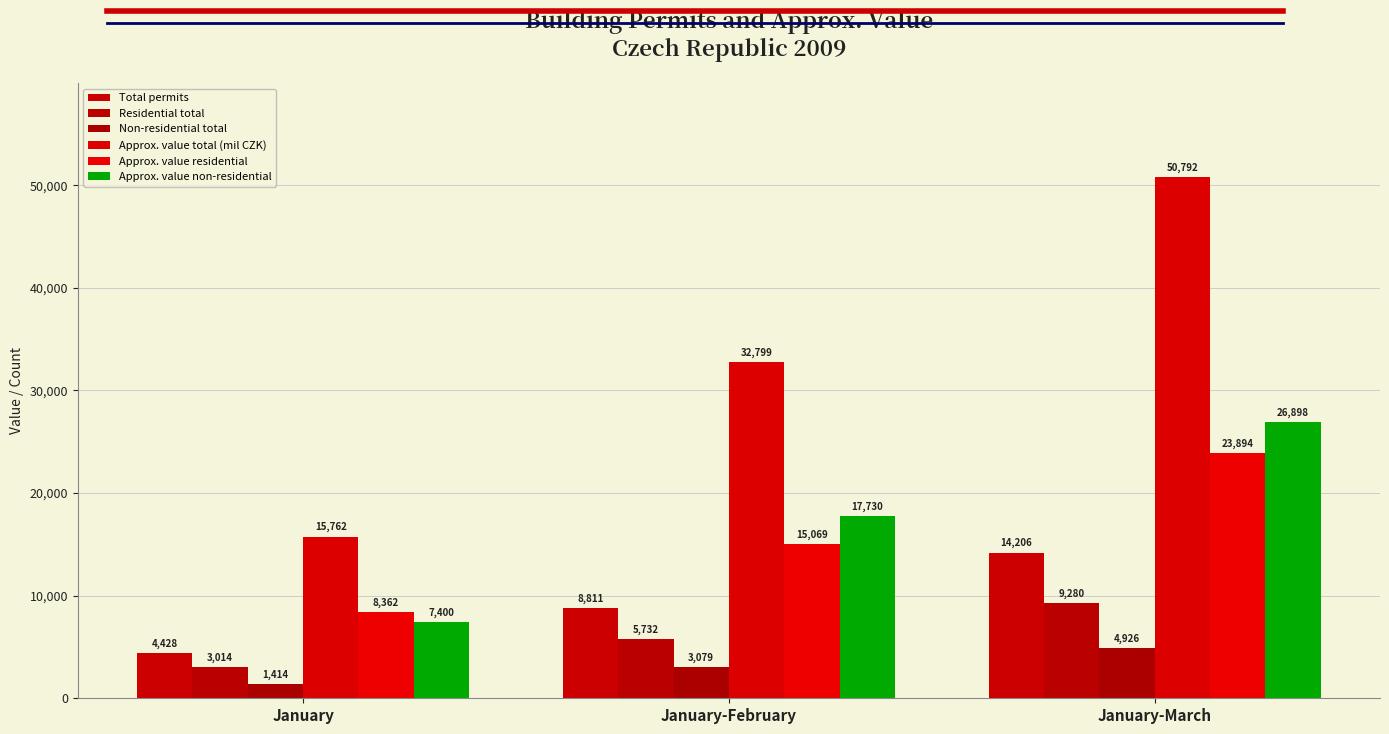

The value of Non-residential total at January is 1414. True or false?

True